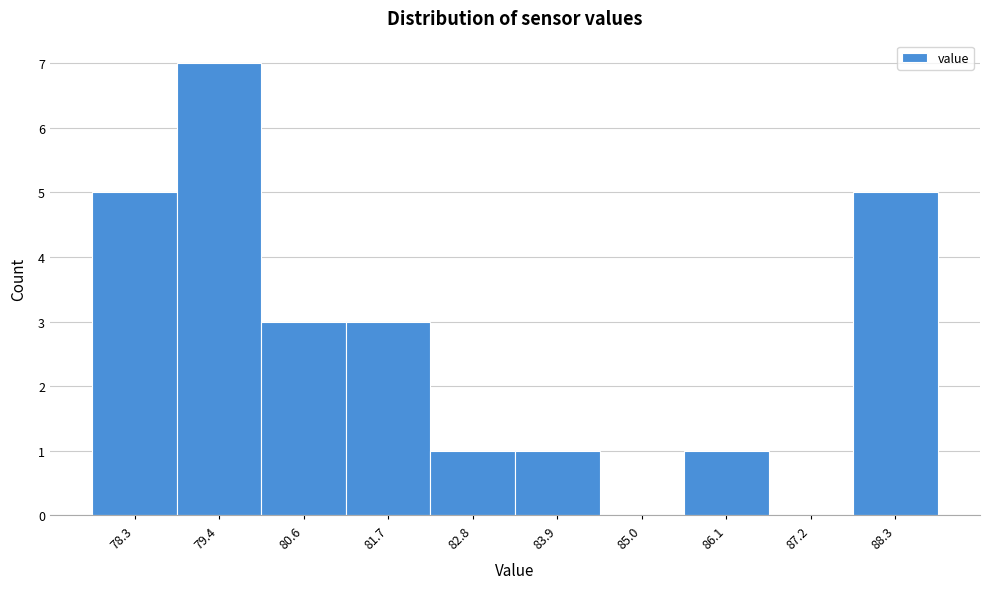

Over which range of the x-axis is the bar tallest?

78.8 to 80.0